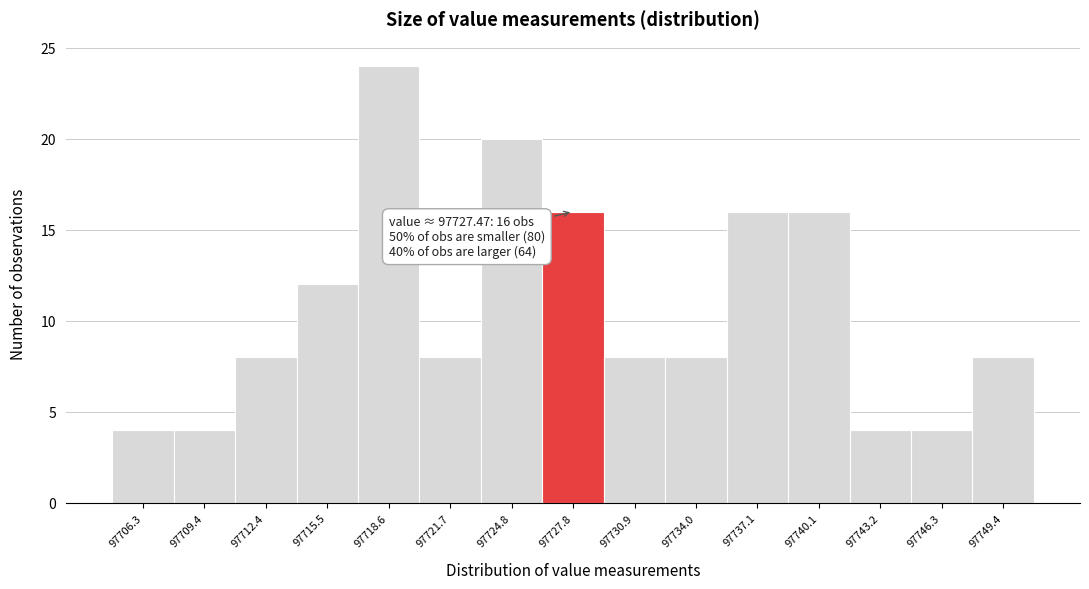

Over which range of the x-axis is the bar tallest?

97717.0 to 97720.0